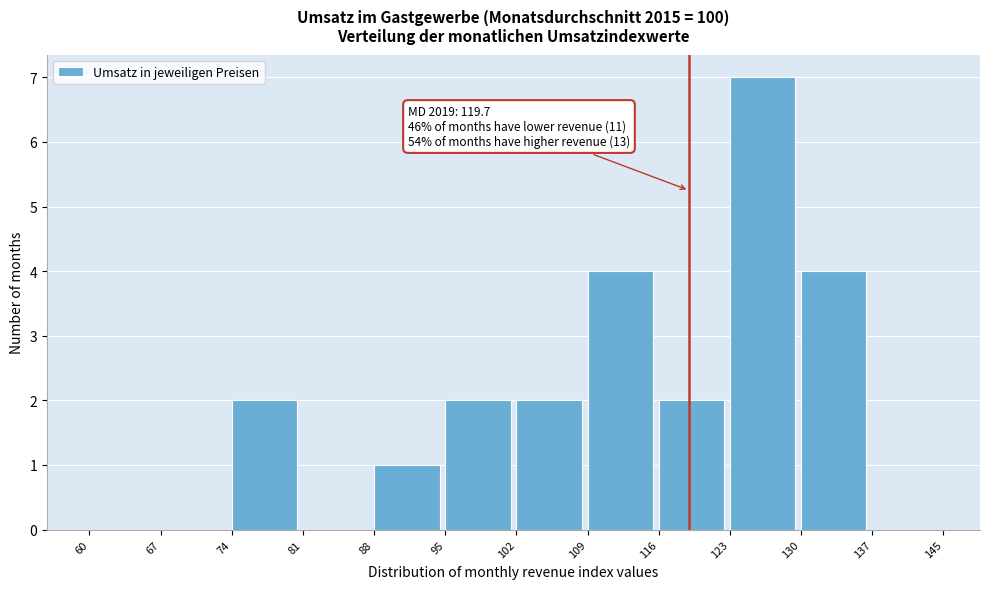

Over which range of the x-axis is the bar tallest?

123 to 130